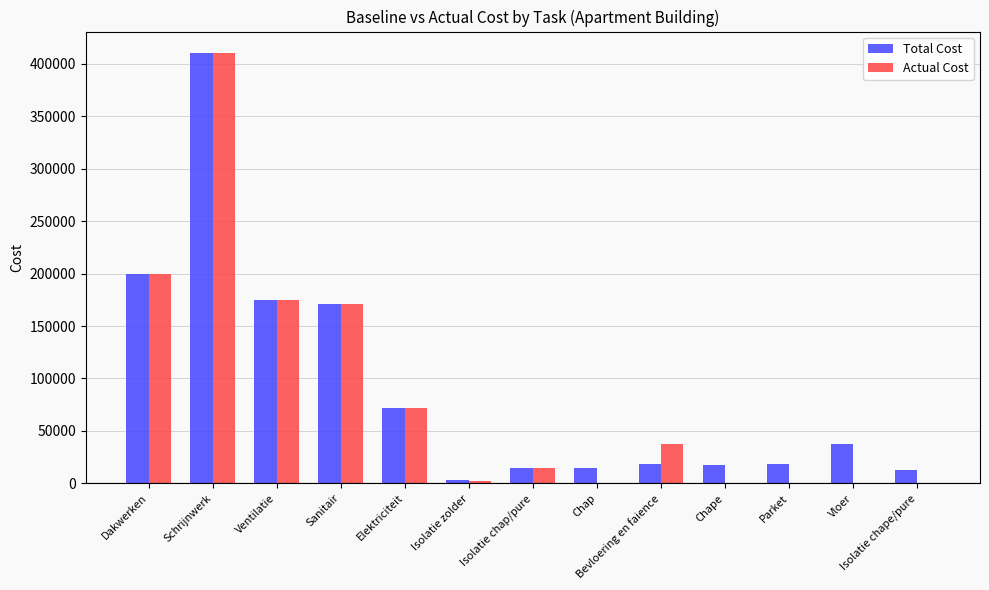

Between Bevloering en faience and Isolatie chape/pure, which series saw the biggest shift?

Actual Cost